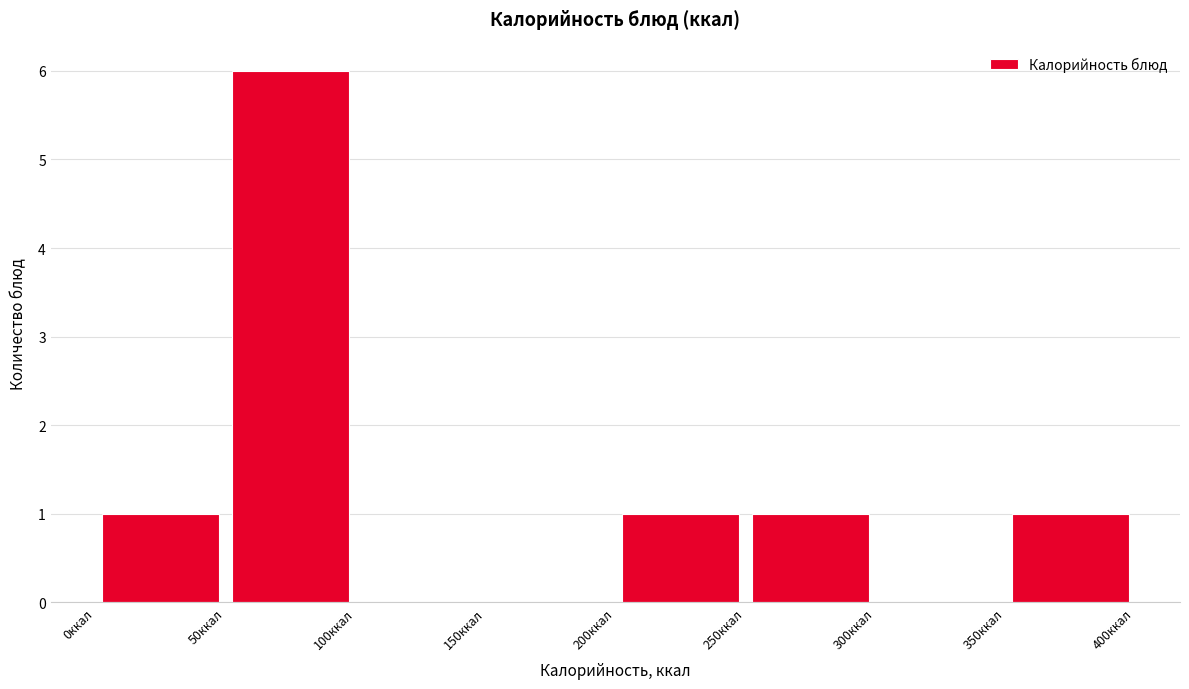

What is the height of the bar covering 200 to 250 on the x-axis? The values are not printed on the chart, so give them approximately, as read against the axis.

1